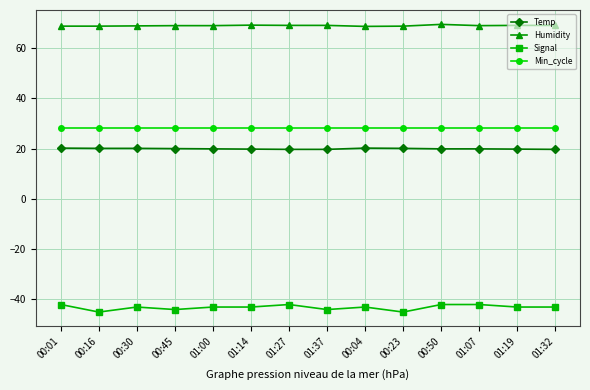

Which series has the widest spread of values?

Signal